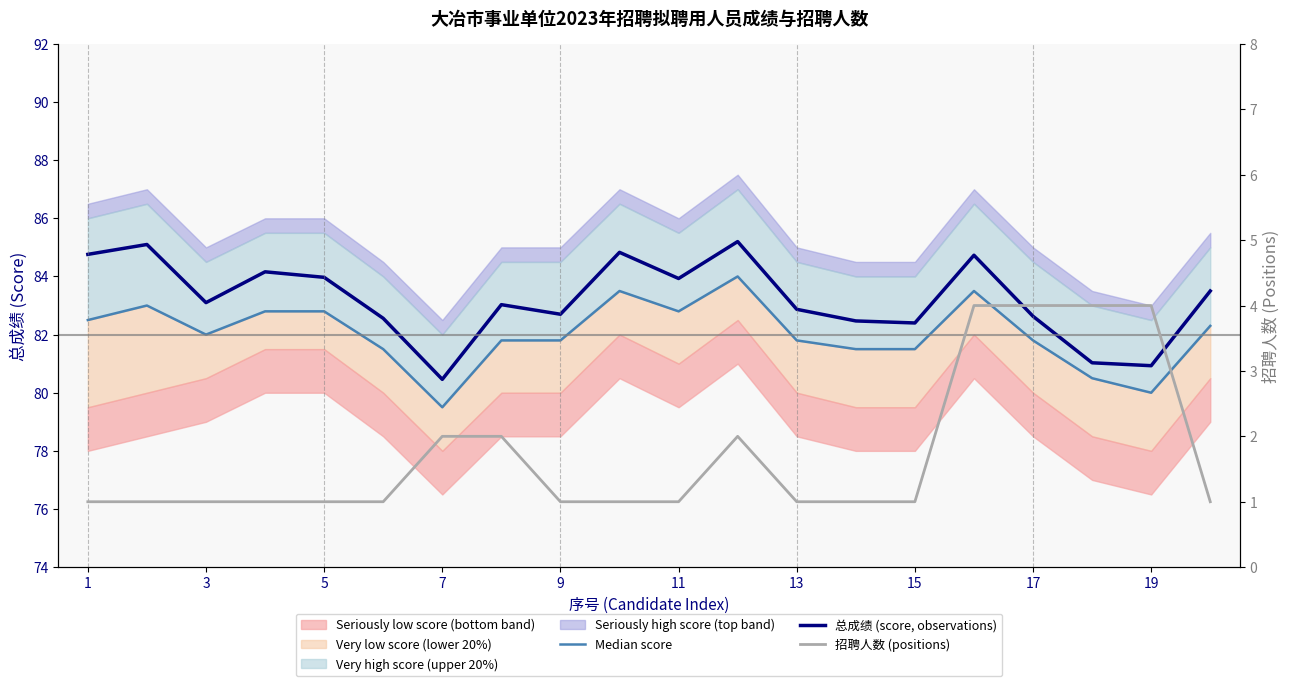

Which series changed the most between 1 and 7?

总成绩 (score, observations)